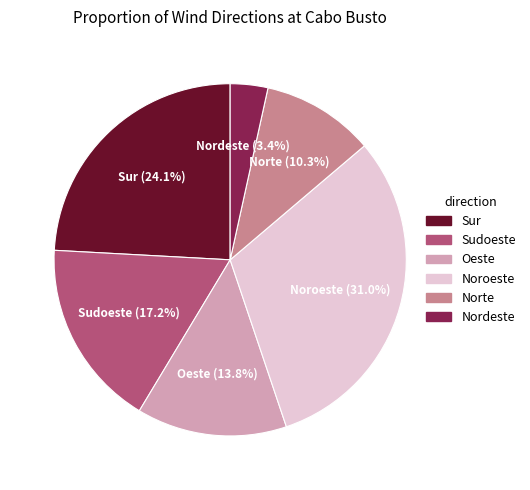

Do Sudoeste and Norte together represent more than half of the pie?

No